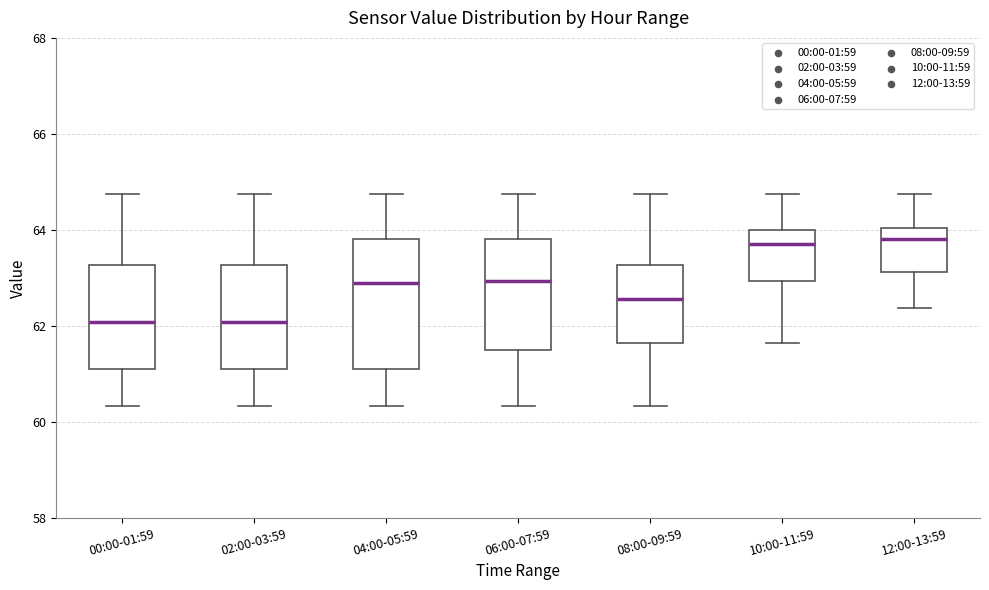

Reading left to right, transcribe this box plot: for each box, give where its median line is, the range the box spans, and where its two whiskers end, as read against the y-axis. The values are not printed on the chart, so give them approximately, as read against the axis.

00:00-01:59: median 62.0, box 61.2 to 63.2, whiskers 60.4 to 64.8
02:00-03:59: median 62.0, box 61.2 to 63.2, whiskers 60.4 to 64.8
04:00-05:59: median 62.8, box 61.2 to 63.8, whiskers 60.4 to 64.8
06:00-07:59: median 63.0, box 61.6 to 63.8, whiskers 60.4 to 64.8
08:00-09:59: median 62.6, box 61.6 to 63.2, whiskers 60.4 to 64.8
10:00-11:59: median 63.8, box 63.0 to 64.0, whiskers 61.6 to 64.8
12:00-13:59: median 63.8, box 63.2 to 64.0, whiskers 62.4 to 64.8